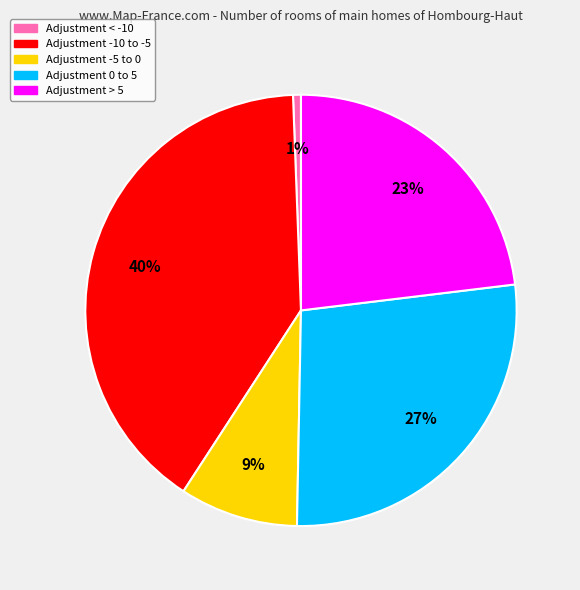

Does any single category account for the majority?

No